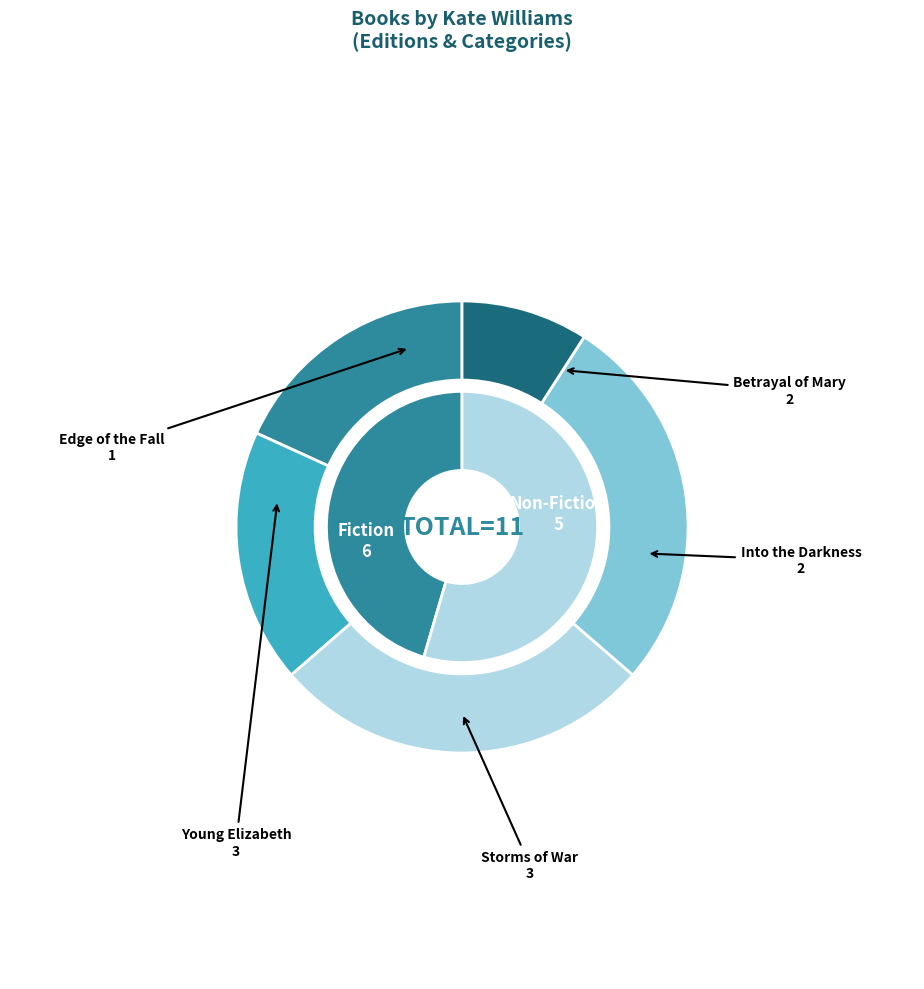

Do Into the Darkness and Young Elizabeth together represent more than half of the pie?

No